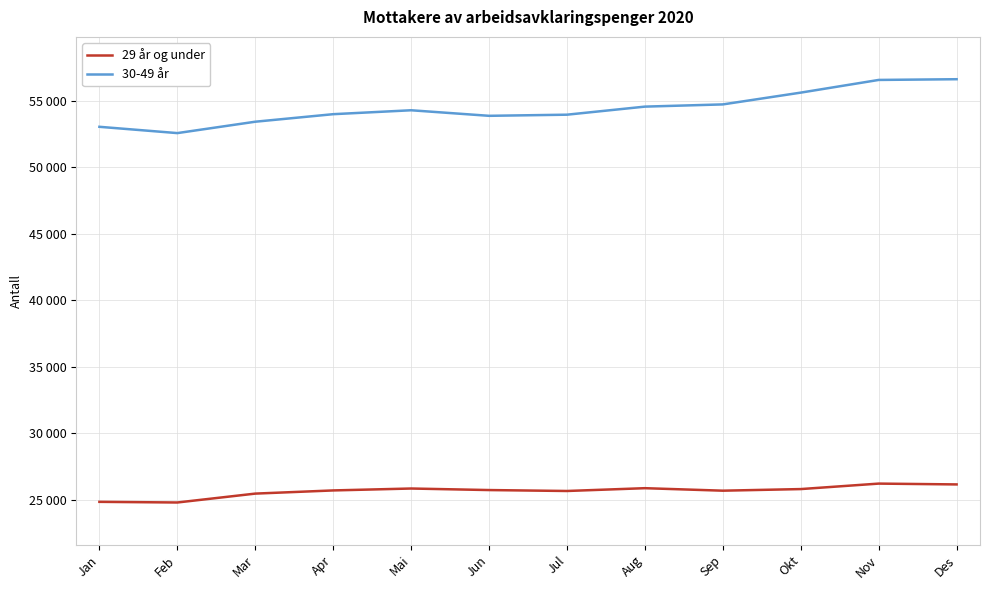

What is the sum of the 29 år og under values at Feb and Des?

50914